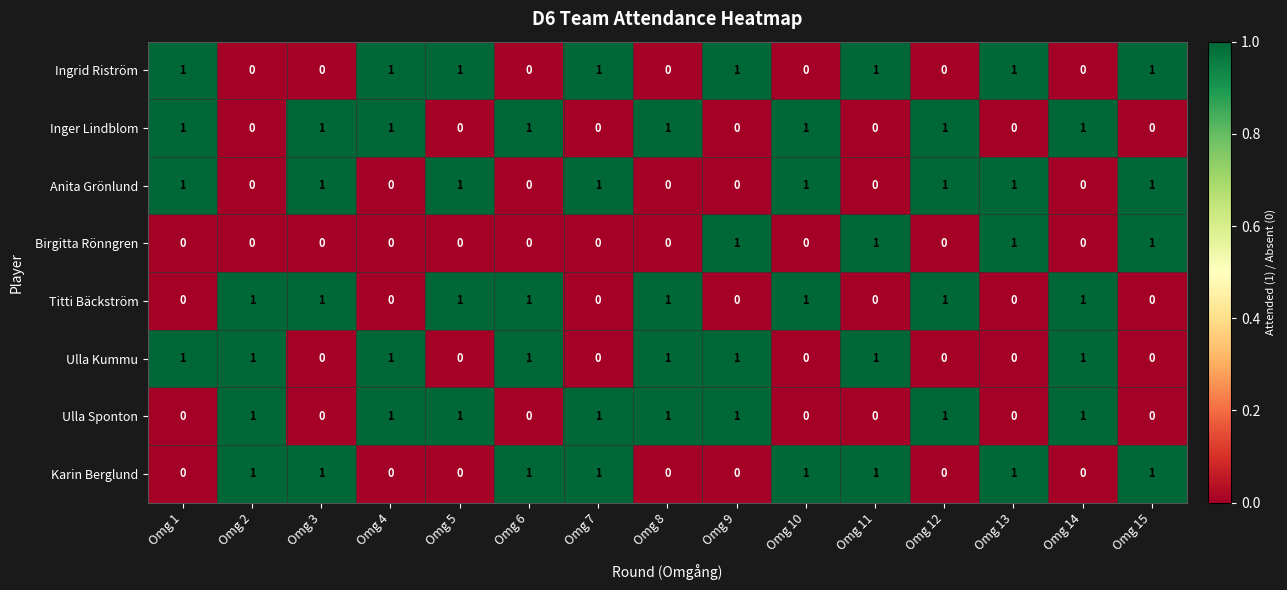

What is the sum of all Ingrid Riström values?

8